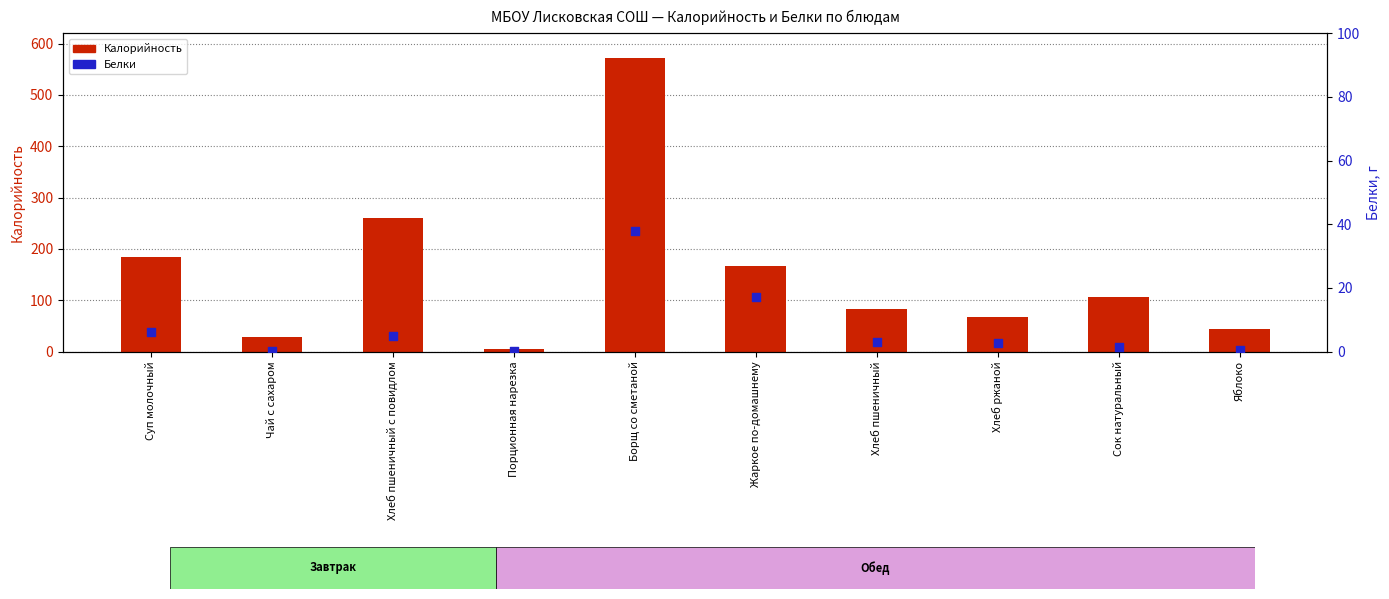

At how many categories does at least one series exceed 70?

6